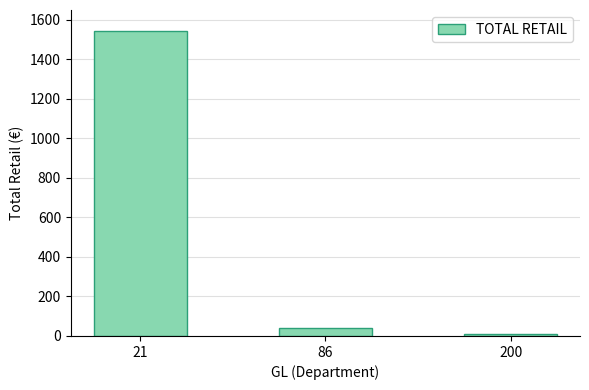

The chart shows a value of 41.0 at 86. True or false?

True